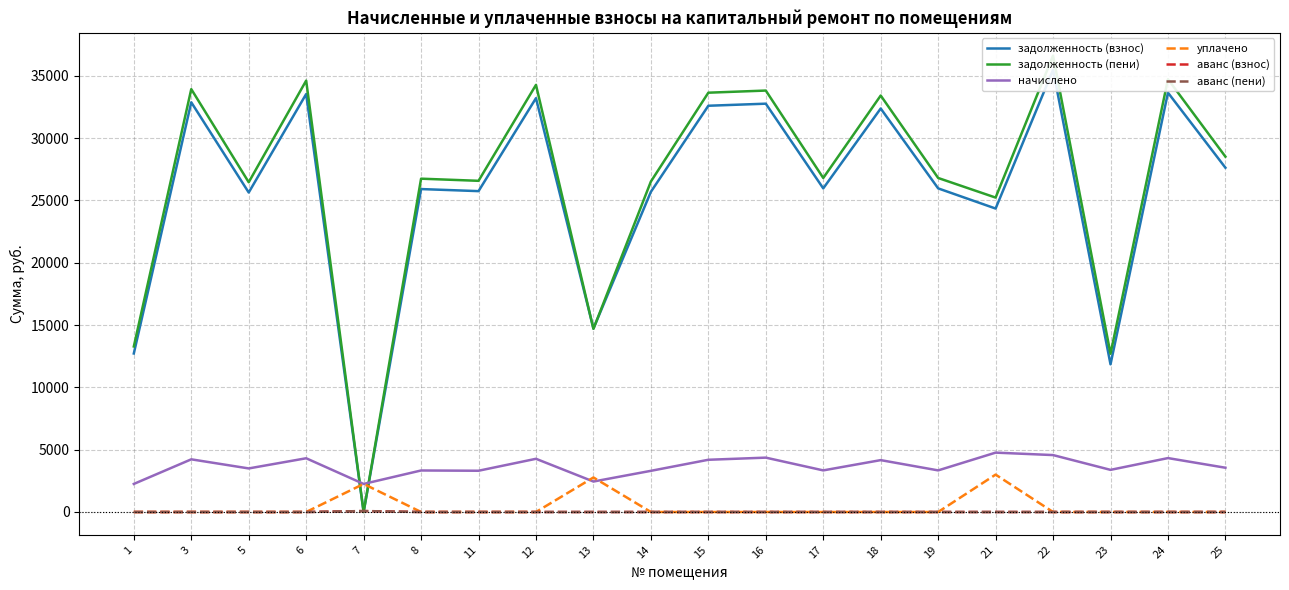

Rank the series at 25 from highest to lowest value.

задолженность (пени), задолженность (взнос), начислено, уплачено, аванс (взнос), аванс (пени)